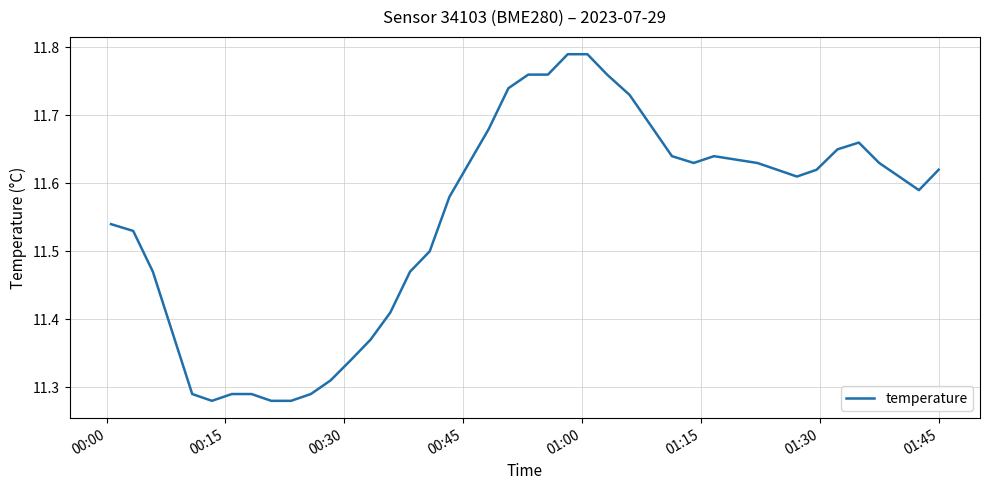

What is the difference between the maximum and minimum values?

0.5